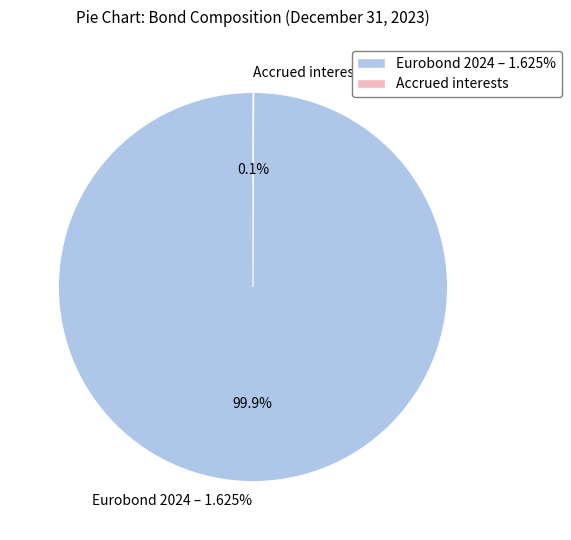

Which has a higher value, Eurobond 2024 – 1.625% or Accrued interests?

Eurobond 2024 – 1.625%